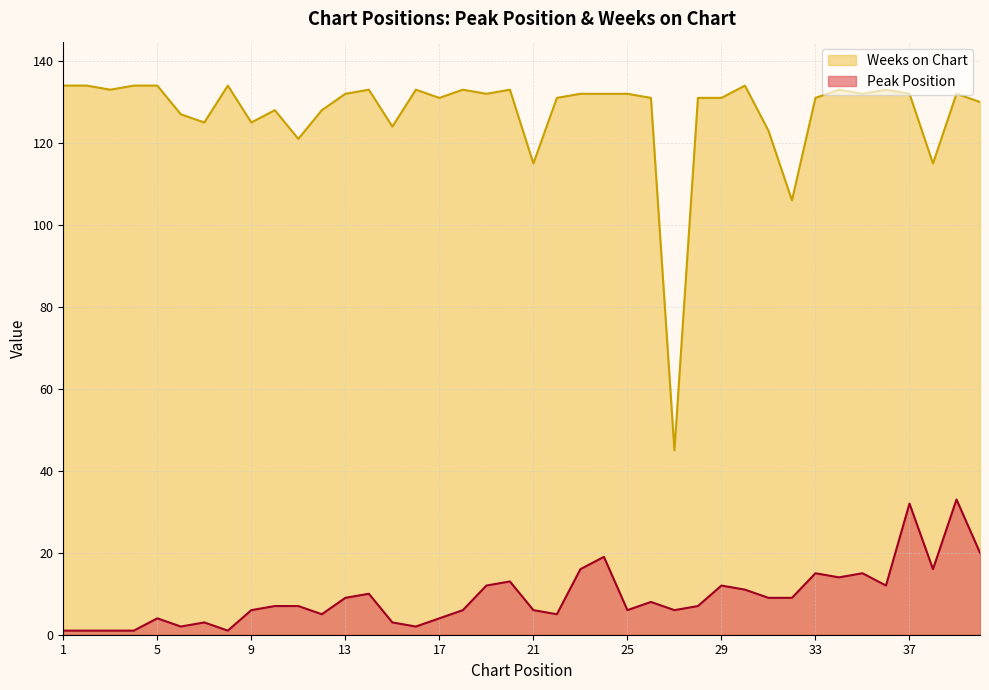

True or false: Peak Position and Weeks on Chart intersect in this chart.

False